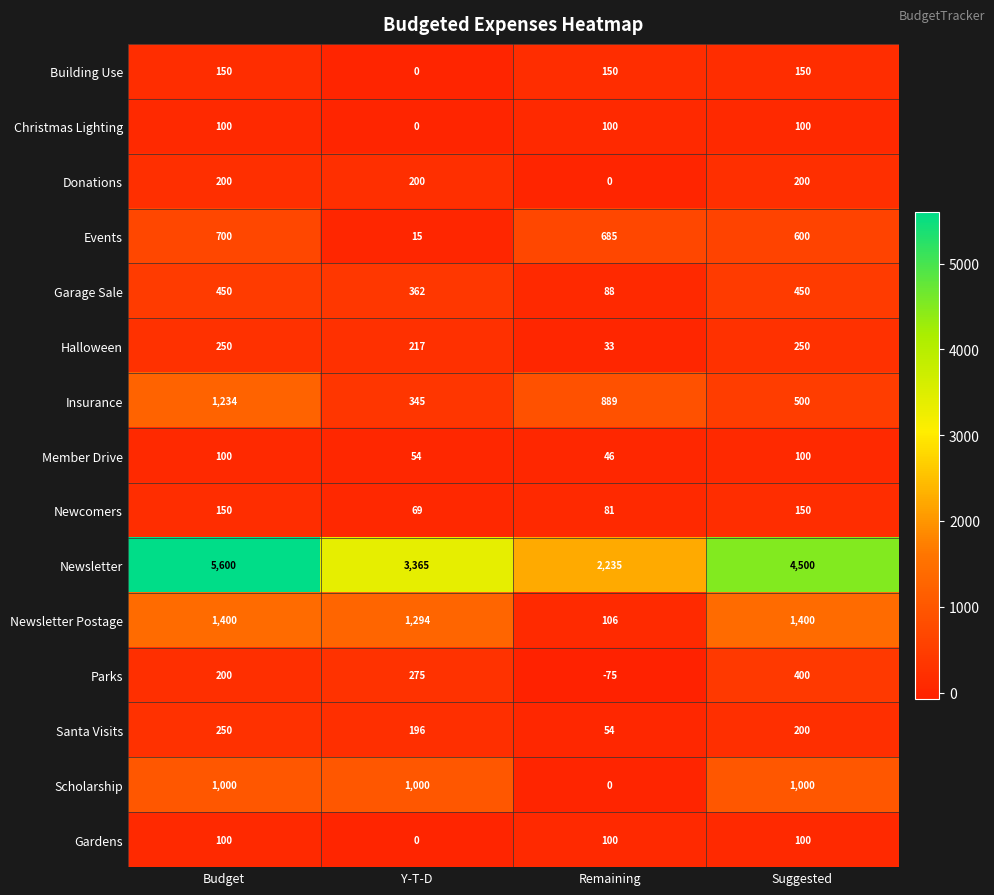

Count the number of categories in the chart.

4